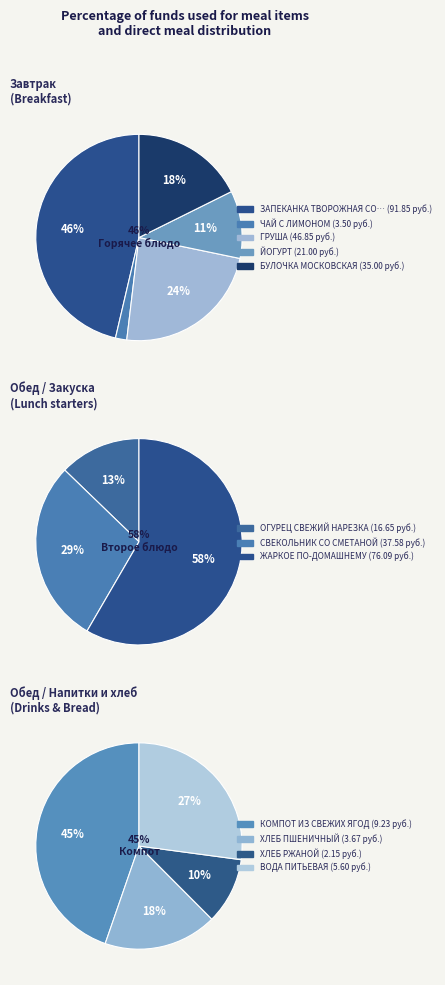

Count the number of slices in the pie.

12